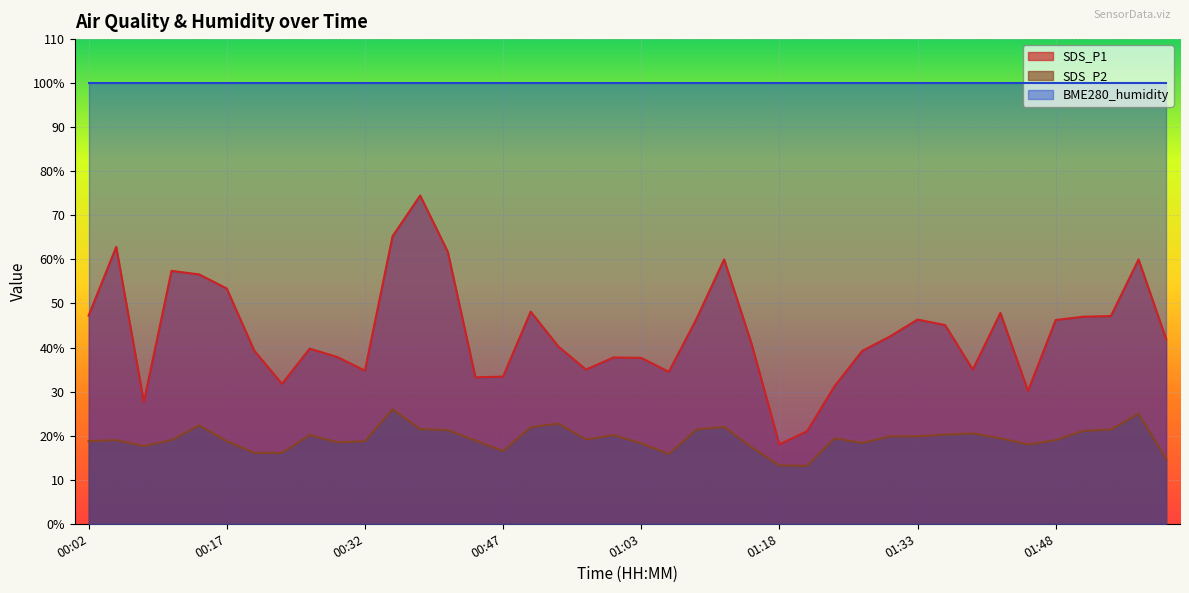

What are all the series names shown in the legend?

SDS_P1, SDS_P2, BME280_humidity